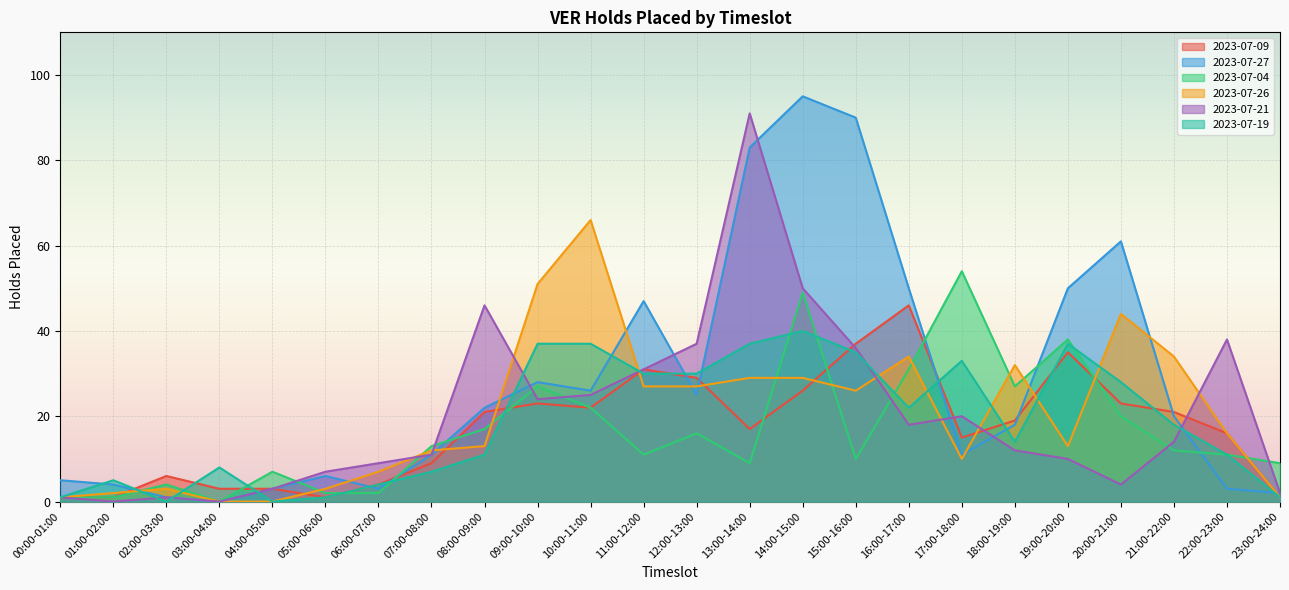

What is the value of the 2023-07-26 point at the 14th from the left?

29